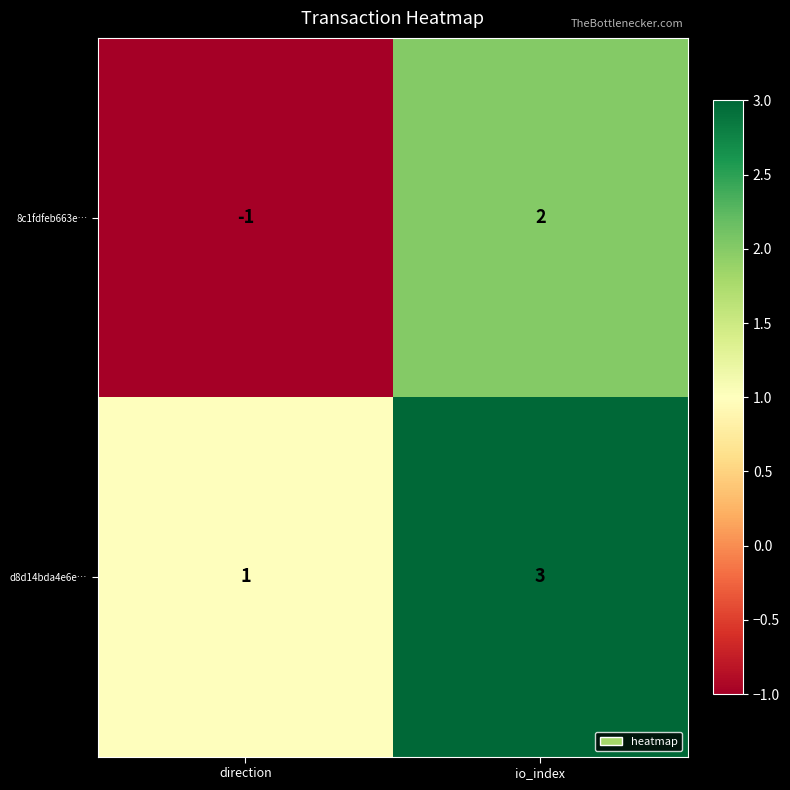

Reading left to right, list all the values displayed in this chart.

8c1fdfeb663e…: -1	2
d8d14bda4e6e…: 1	3